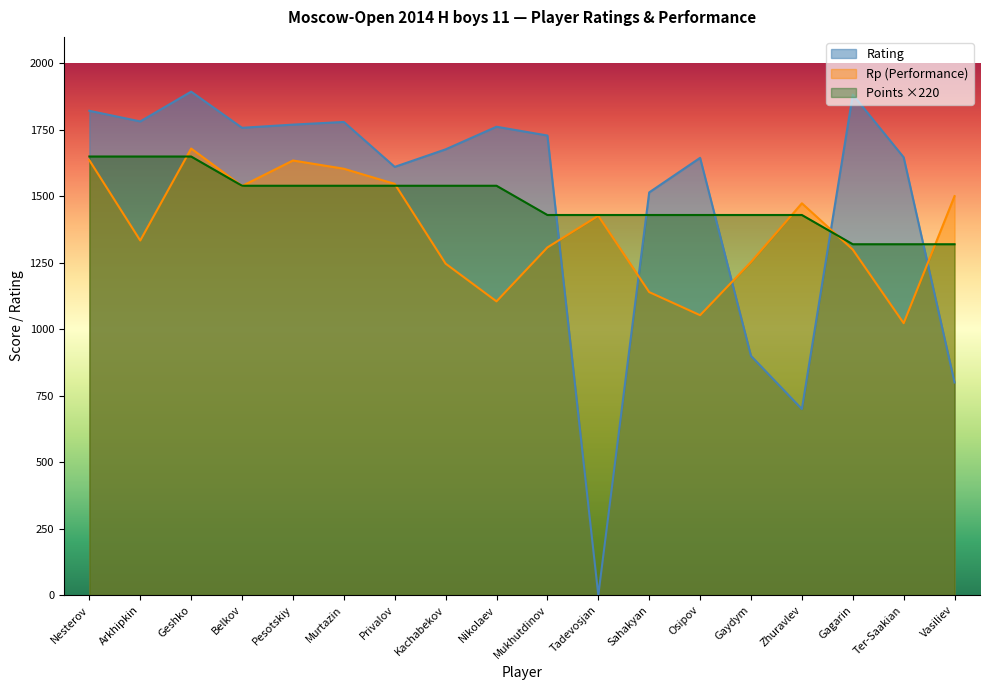

How many values in the Rating series are below 1729?

9